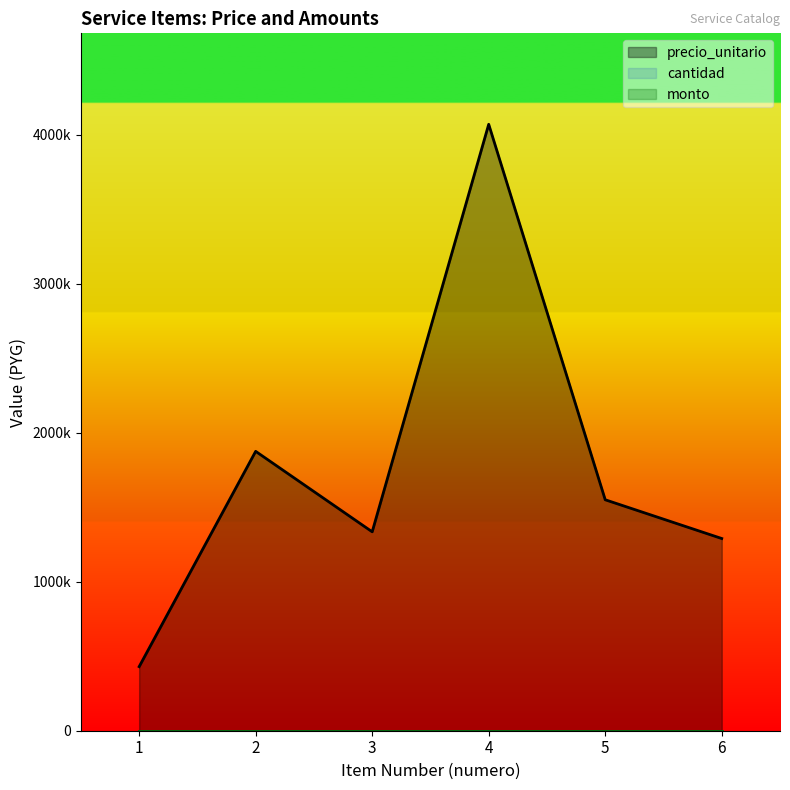

True or false: precio_unitario and cantidad intersect in this chart.

False